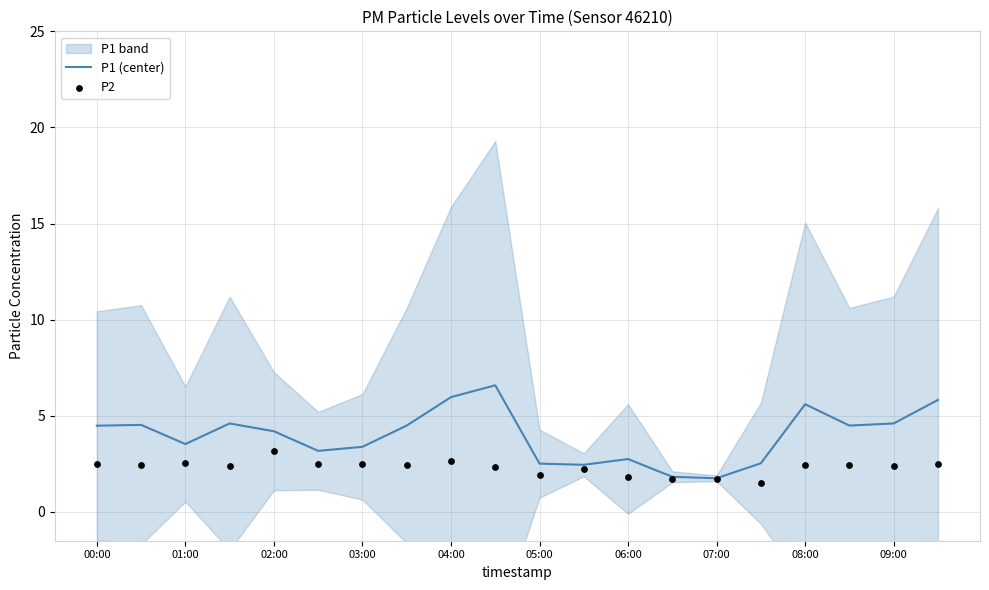

What is the total value across all series at 09:00?

8.9